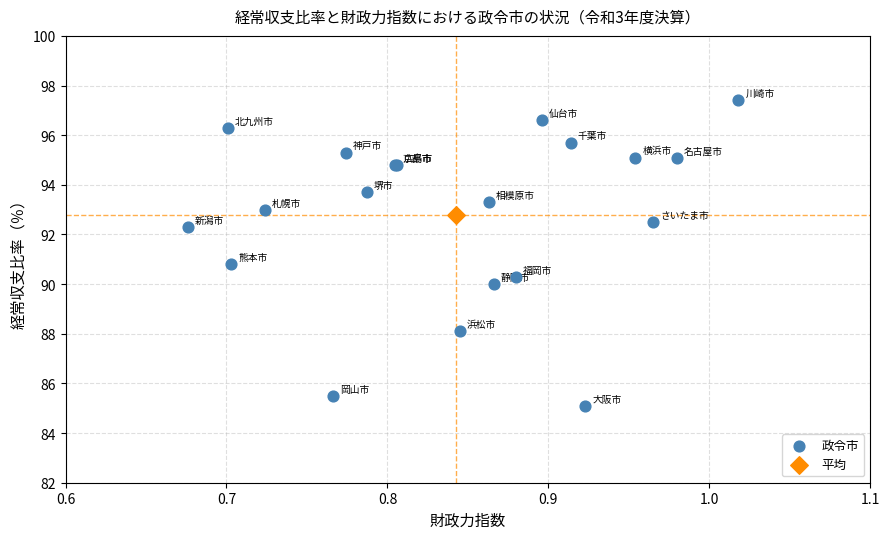

What are all the series names shown in the legend?

政令市, 平均